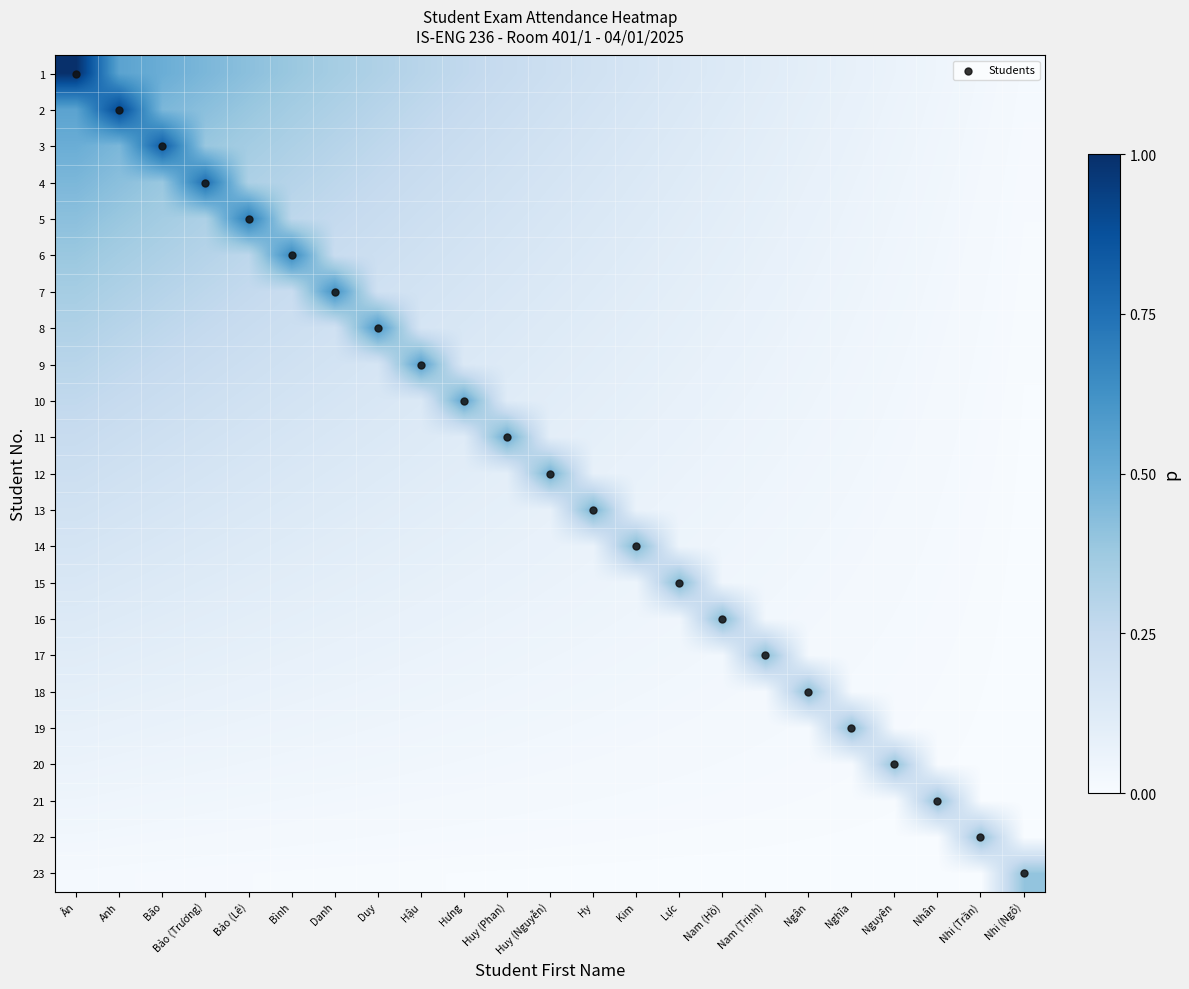

Rank the series at Nhân from highest to lowest value.

Students, 21, 1, 2, 3, 4, 5, 6, 7, 8, 9, 10, 11, 12, 13, 14, 15, 16, 17, 18, 19, 20, 22, 23